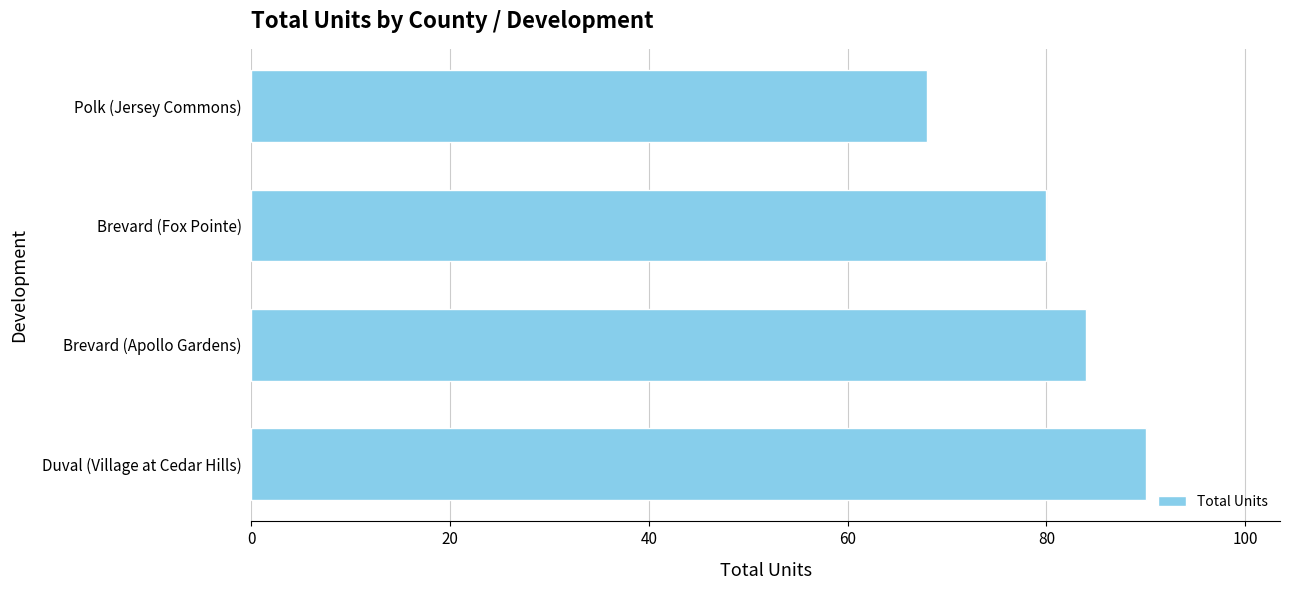

Reading top to bottom, what are all the values shown in this chart?

Polk (Jersey Commons)=68	Brevard (Fox Pointe)=80	Brevard (Apollo Gardens)=84	Duval (Village at Cedar Hills)=90